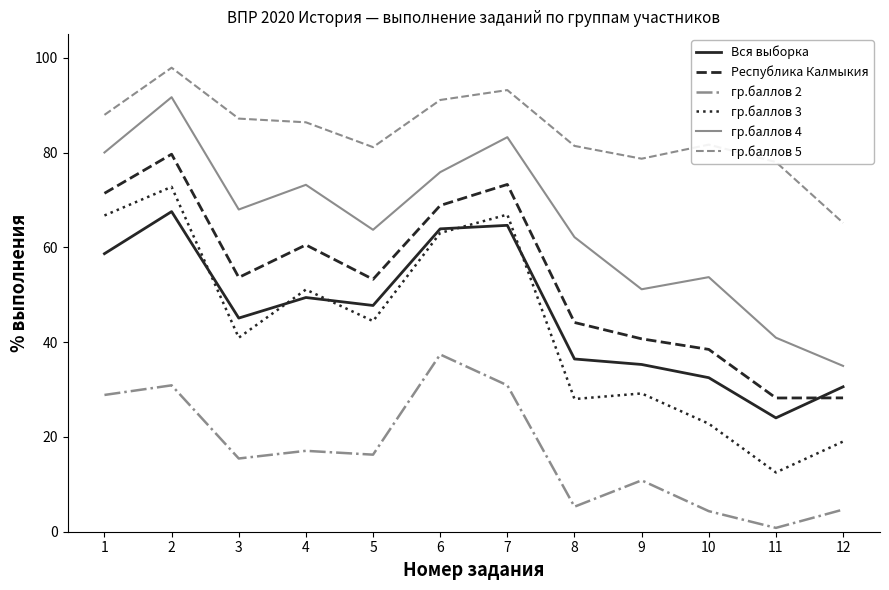

What is the maximum value shown in the chart?

97.9